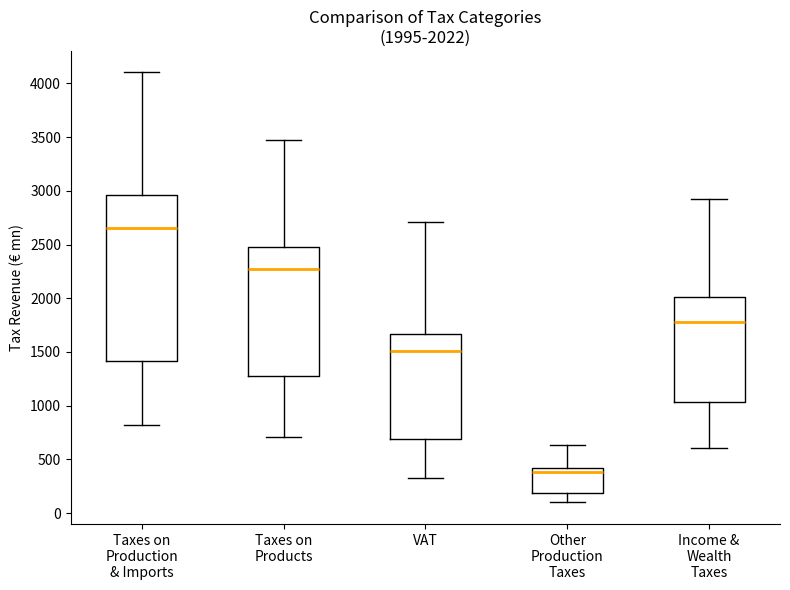

Which box has the highest median line?

Taxes on Production & Imports